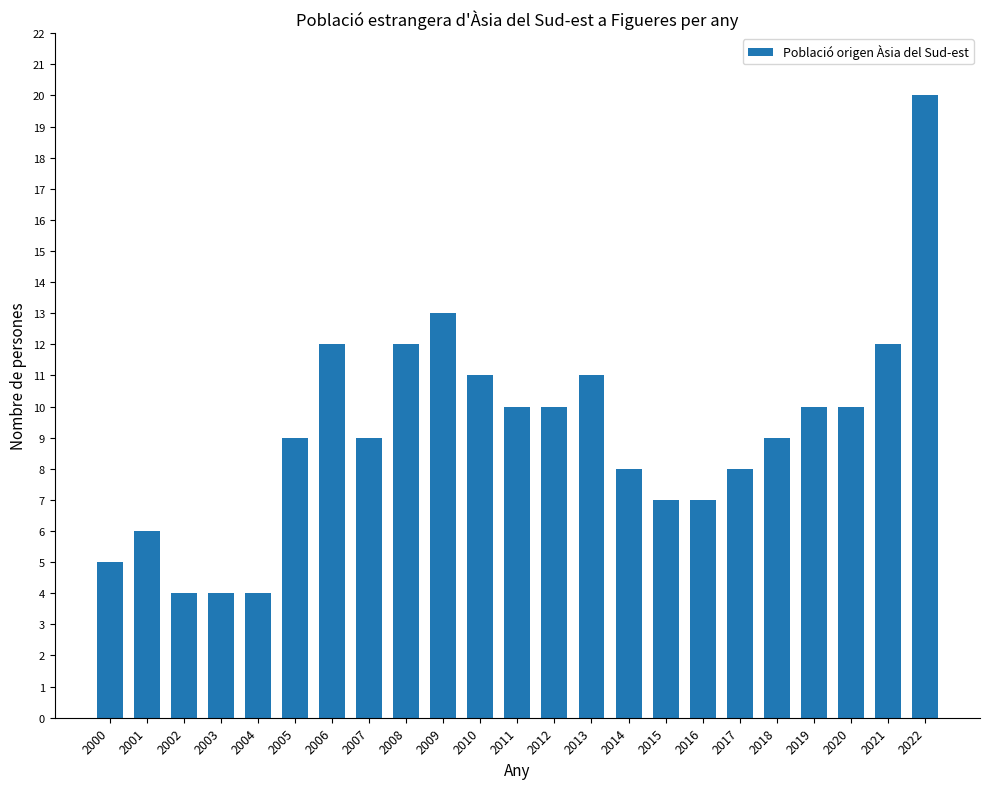

What is the average value?

9